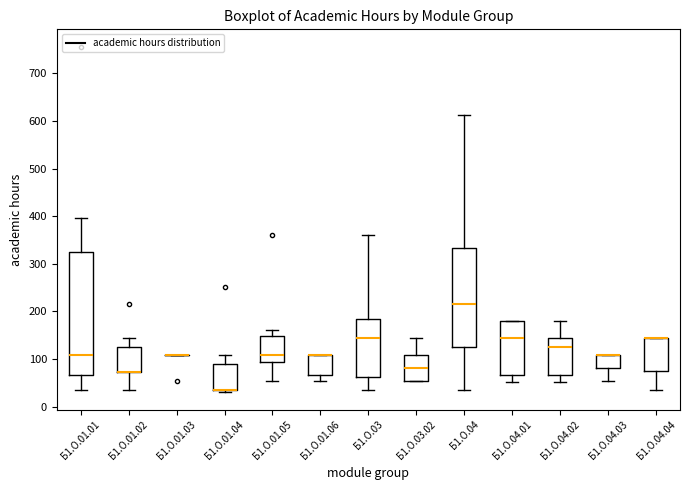

Reading left to right, transcribe this box plot: for each box, give where its median line is, the range the box spans, and where its two whiskers end, as read against the y-axis. The values are not printed on the chart, so give them approximately, as read against the axis.

Б1.О.01.01: median 110, box 70 to 320, whiskers 40 to 400
Б1.О.01.02: median 70 (drawn on the box's lower edge), box 70 to 130, whiskers 40 to 140
Б1.О.01.03: box collapsed to a line at 110, whiskers 110 to 110
Б1.О.01.04: median 40 (drawn on the box's lower edge), box 40 to 90, whiskers 30 to 110
Б1.О.01.05: median 110, box 90 to 150, whiskers 50 to 160
Б1.О.01.06: median 110 (drawn on the box's upper edge), box 70 to 110, whiskers 50 to 110
Б1.О.03: median 140, box 60 to 180, whiskers 40 to 360
Б1.О.03.02: median 80, box 50 to 110, whiskers 50 to 140
Б1.О.04: median 220, box 130 to 330, whiskers 40 to 610
Б1.О.04.01: median 140, box 70 to 180, whiskers 50 to 180
Б1.О.04.02: median 130, box 70 to 140, whiskers 50 to 180
Б1.О.04.03: median 110 (drawn on the box's upper edge), box 80 to 110, whiskers 50 to 110
Б1.О.04.04: median 140 (drawn on the box's upper edge), box 80 to 140, whiskers 40 to 140